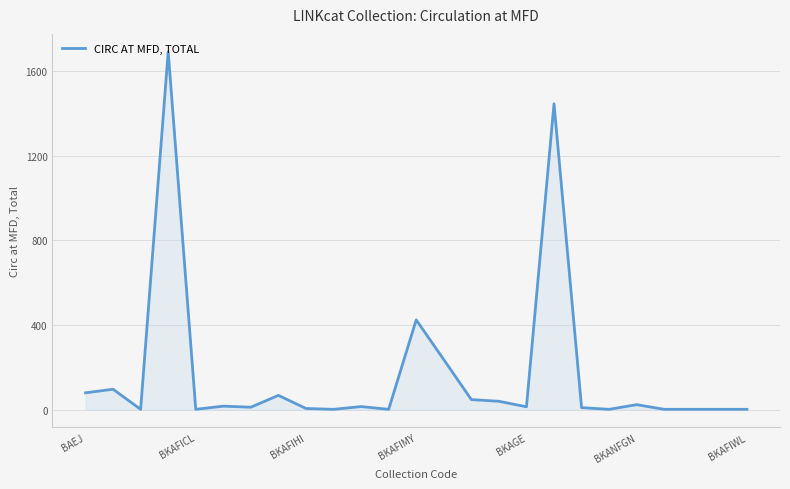

What is the difference between the maximum and minimum values?

1691